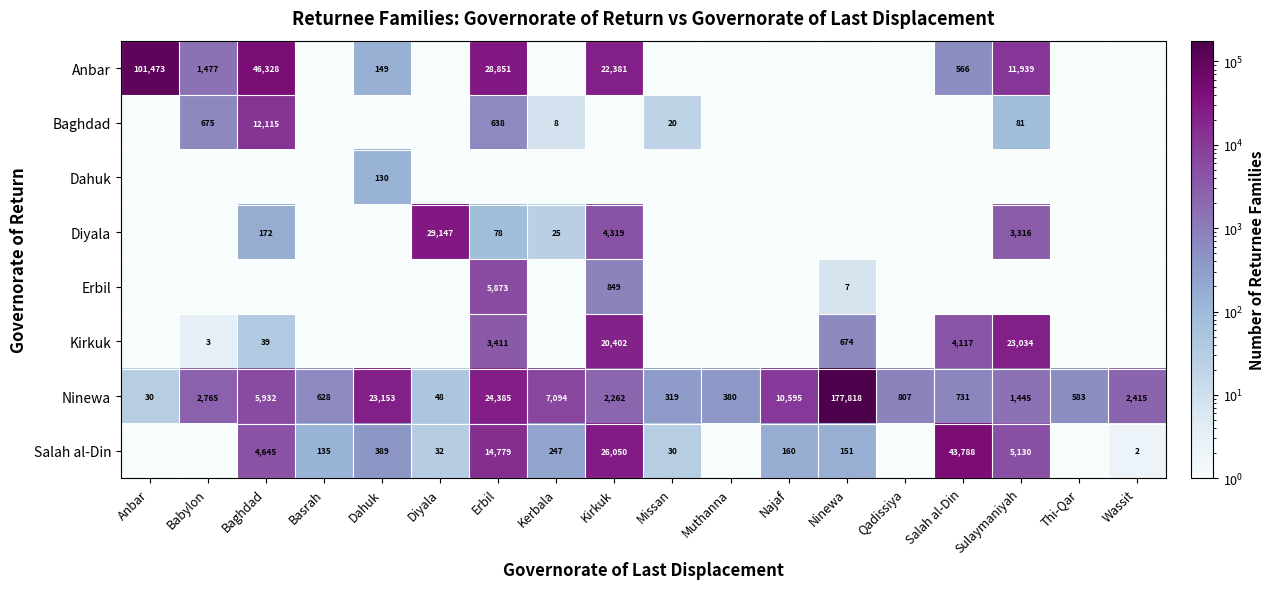

The Salah al-Din series shows 181 at Basrah. True or false?

False